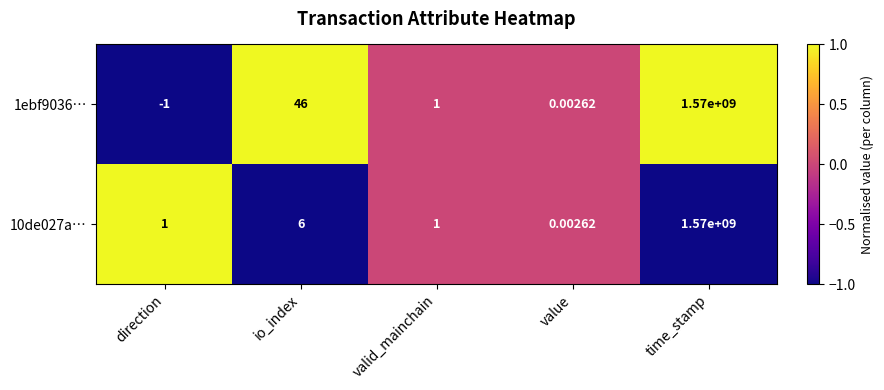

At which category does the chart reach its minimum across all series?

direction